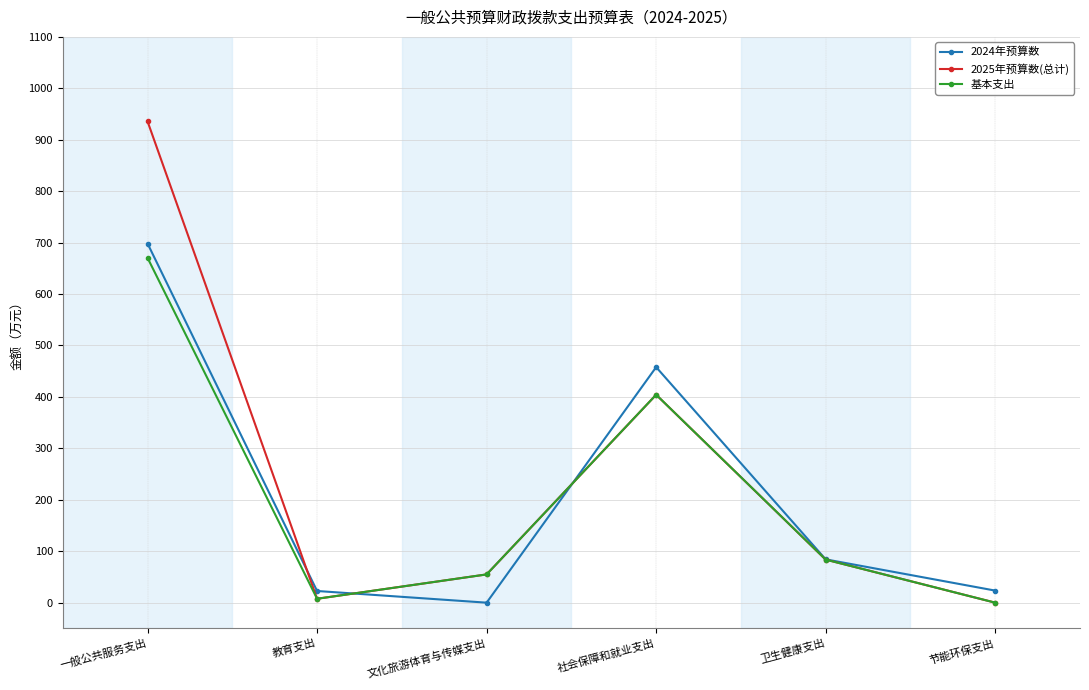

Is this an area chart (filled region under the line)?

No